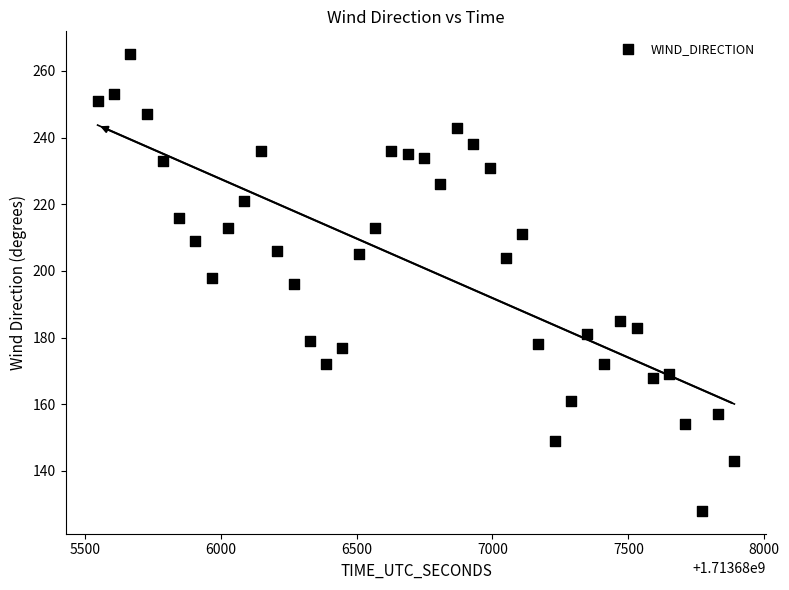

What is the range of Y values (max minus min)?

137